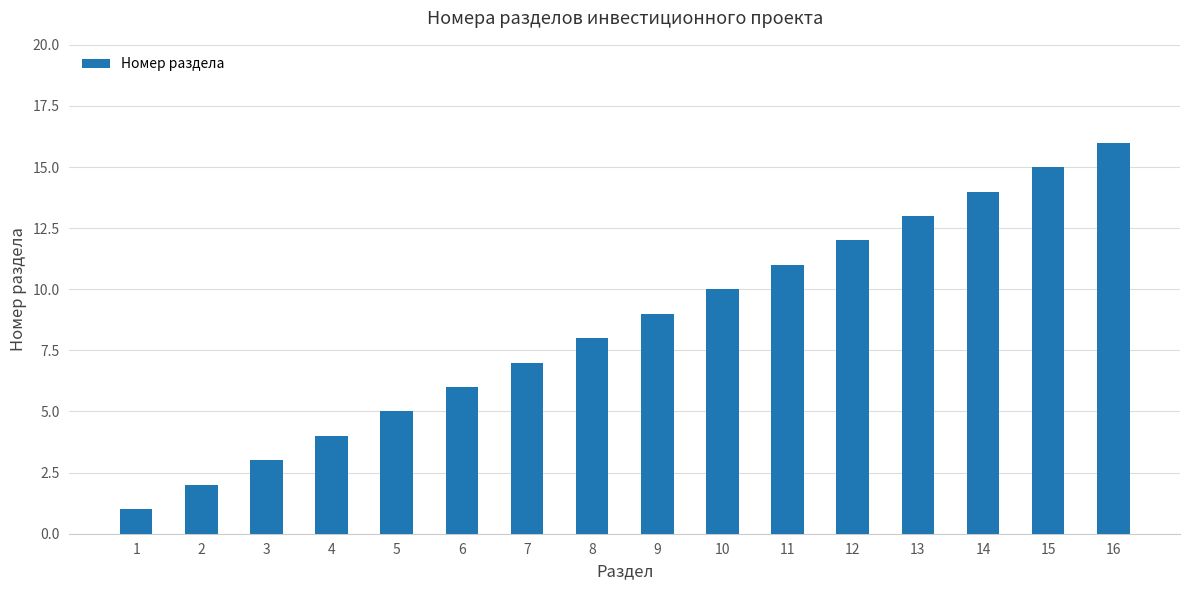

How many categories are shown in the chart?

16